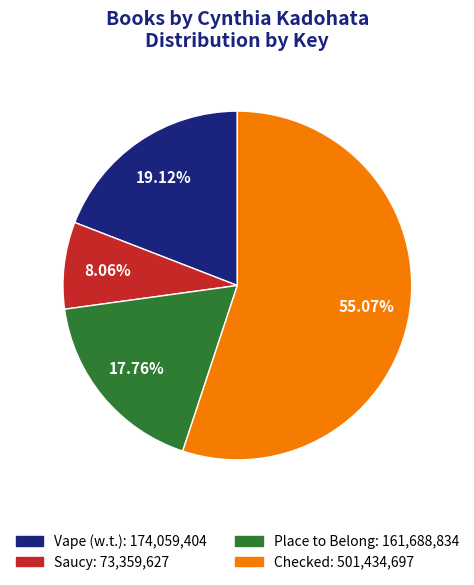

How many segments does this pie chart have?

4